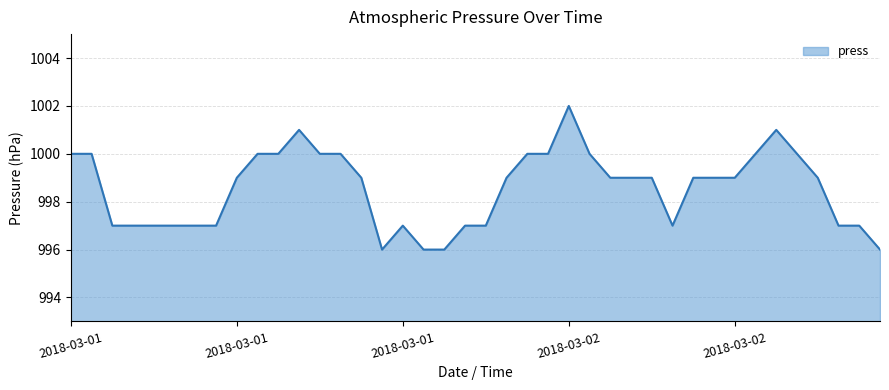

What is the difference between the maximum and minimum values?

6